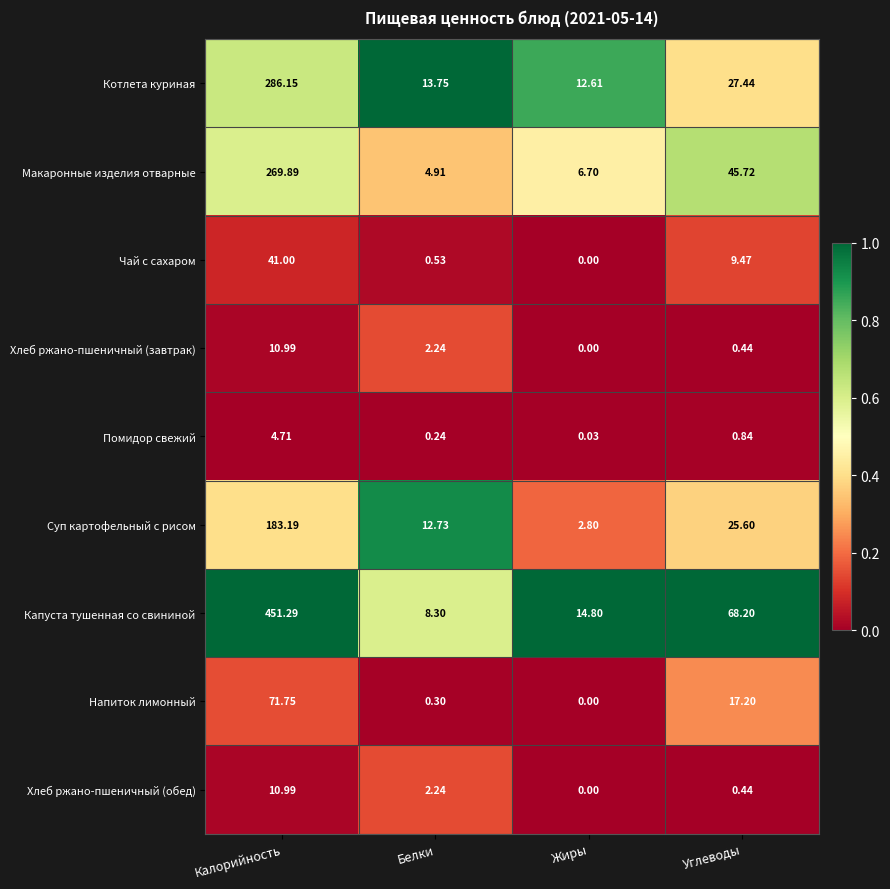

At how many categories does at least one series exceed 0?

4